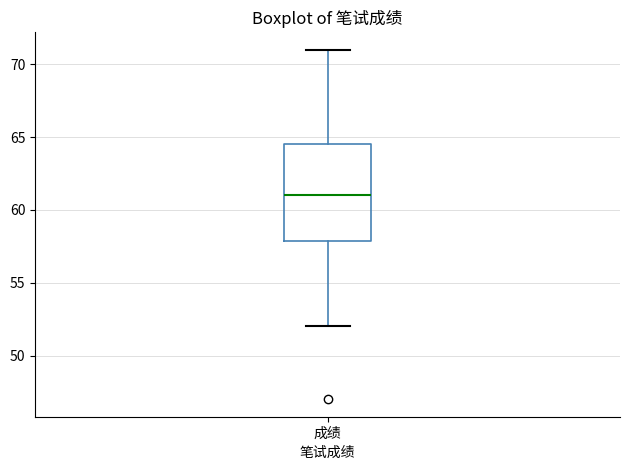

Where is the lower edge of the box for 成绩 on the y-axis? The values are not printed on the chart, so give them approximately, as read against the axis.

58.0